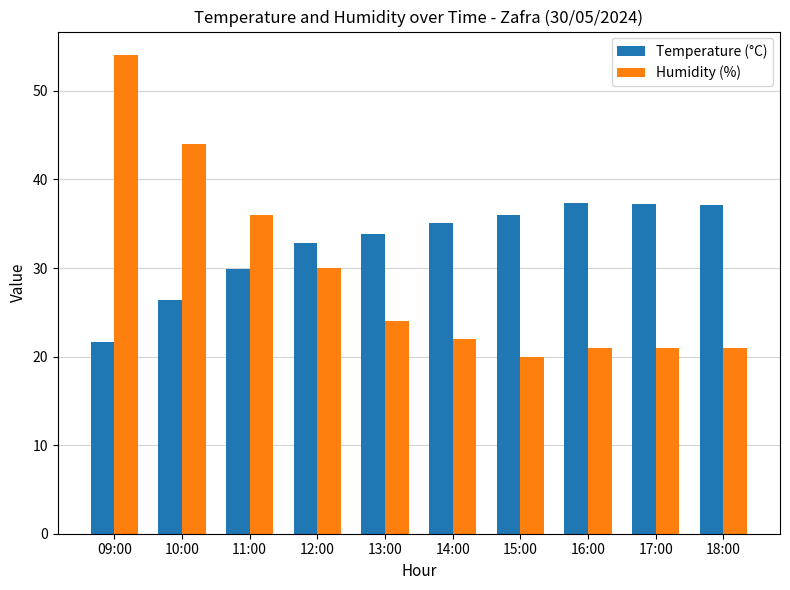

What is the spread (max minus min) of values at 16:00?

16.3